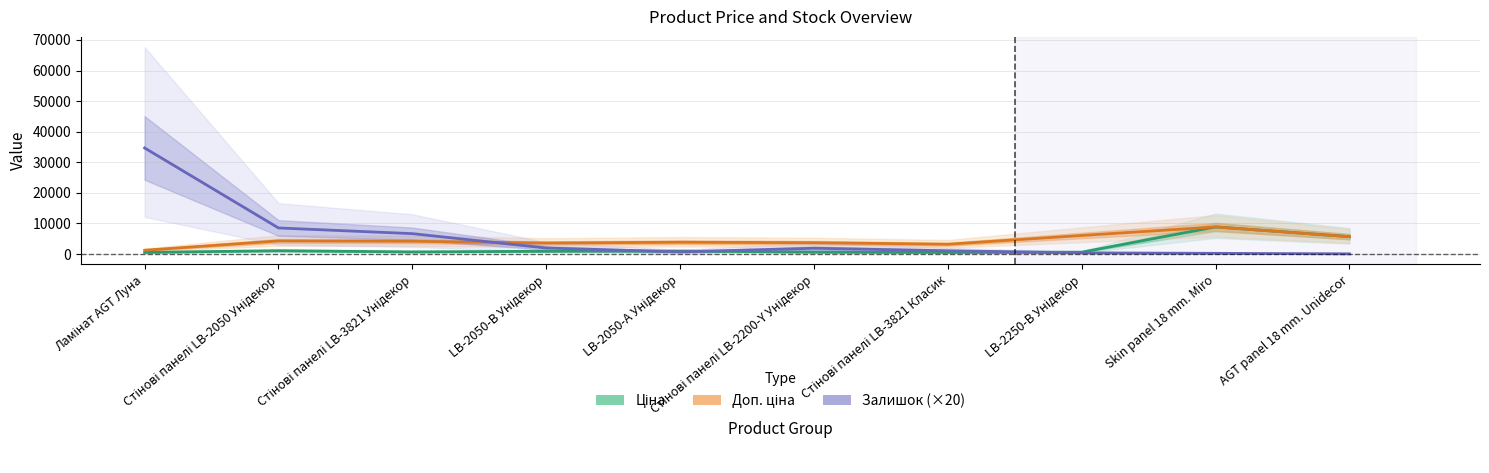

List the labels in order of Доп. ціна value, largest first.

Skin panel 18 mm. Miro, LB-2250-В Унідекор, AGT panel 18 mm. Unidecor, Стінові панелі LB-2050 Унідекор, Стінові панелі LB-3821 Унідекор, LB-2050-А Унідекор, Стінові панелі LB-2200-Y Унідекор, LB-2050-В Унідекор, Стінові панелі LB-3821 Класик, Ламінат AGT Луна